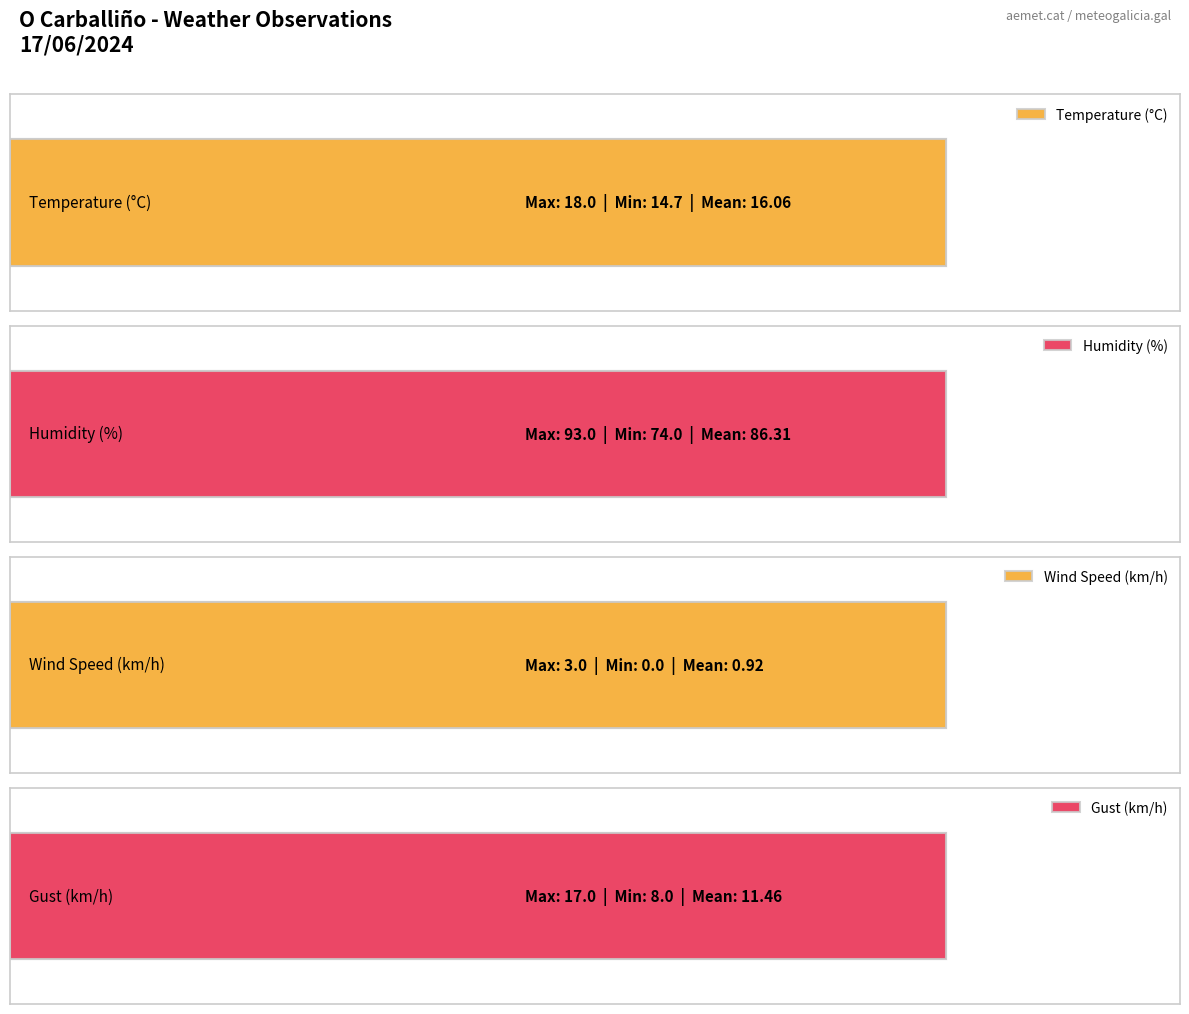

Is the value of Humidity (%) at 11:00 greater than the value of Temperature (°C) at 09:00?

Yes